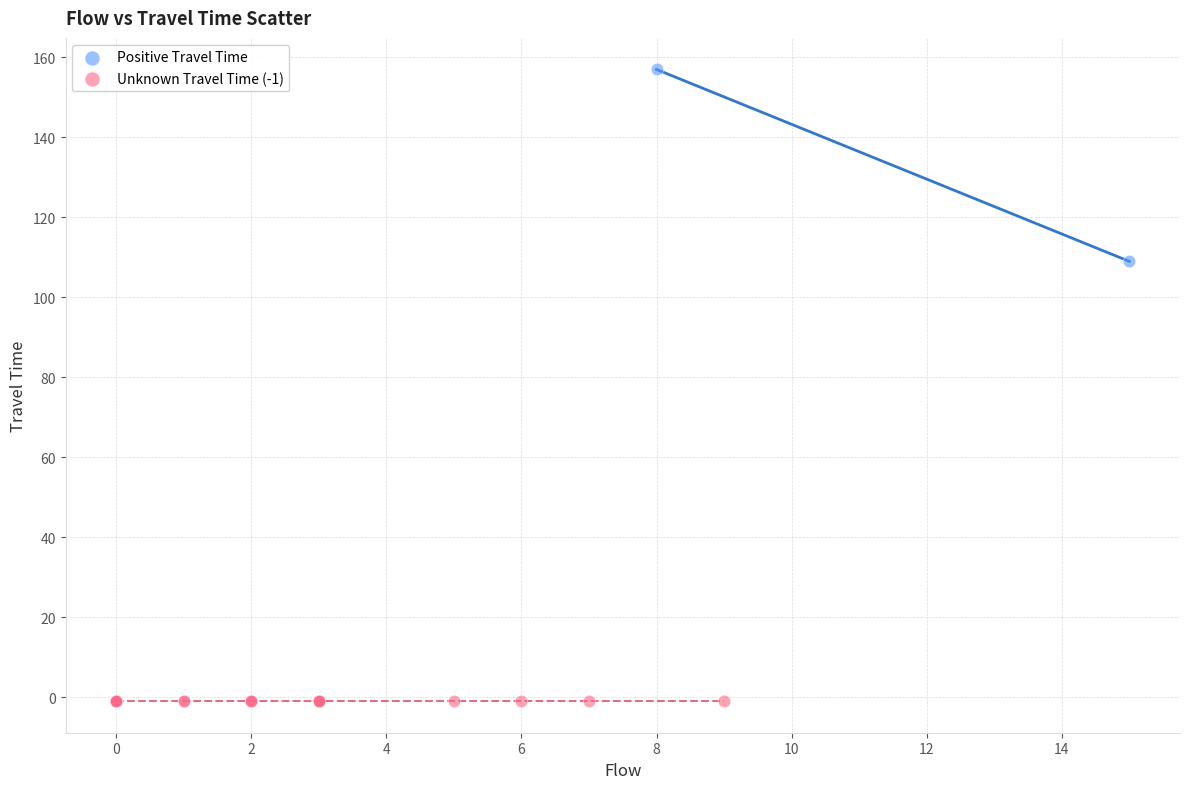

Which series contains the lowest Y value?

Unknown Travel Time (-1)